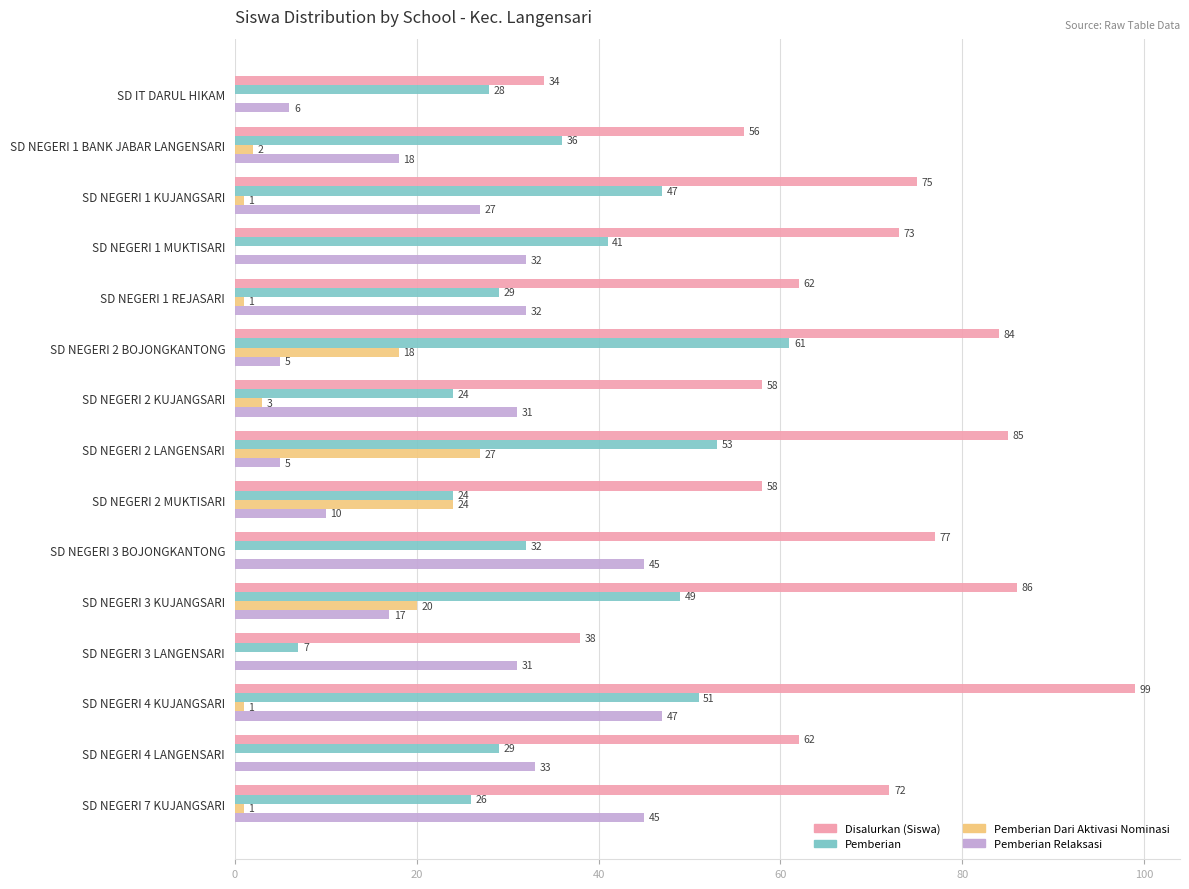

Which series changed the most between SD NEGERI 1 BANK JABAR LANGENSARI and SD NEGERI 7 KUJANGSARI?

Pemberian Relaksasi